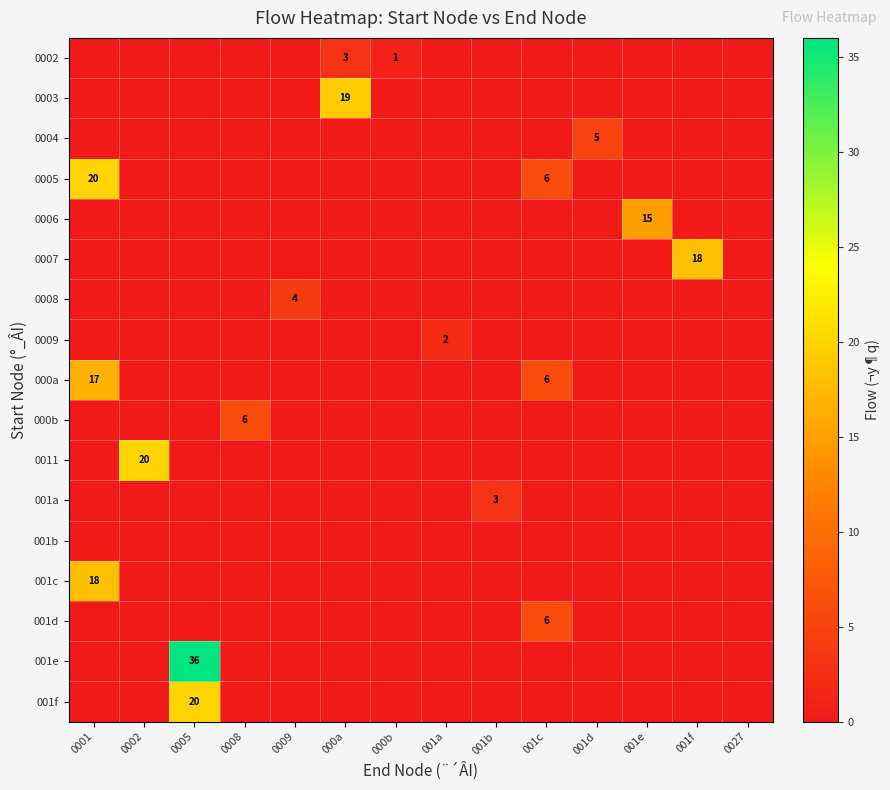

Is it true that 0005 equals 20 at 0001?

True